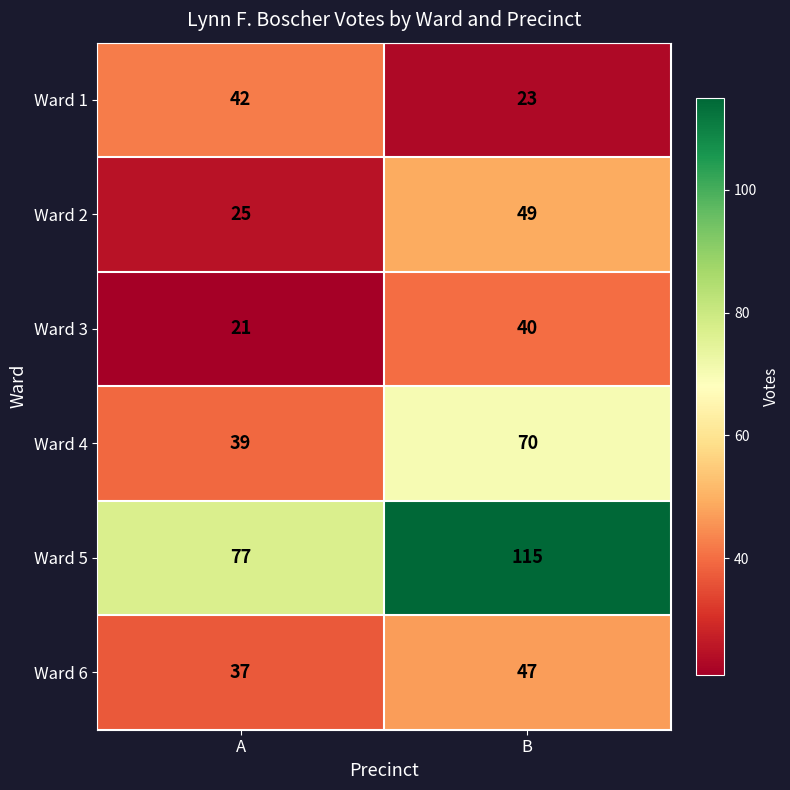

Read the Ward 2 value at A.

25